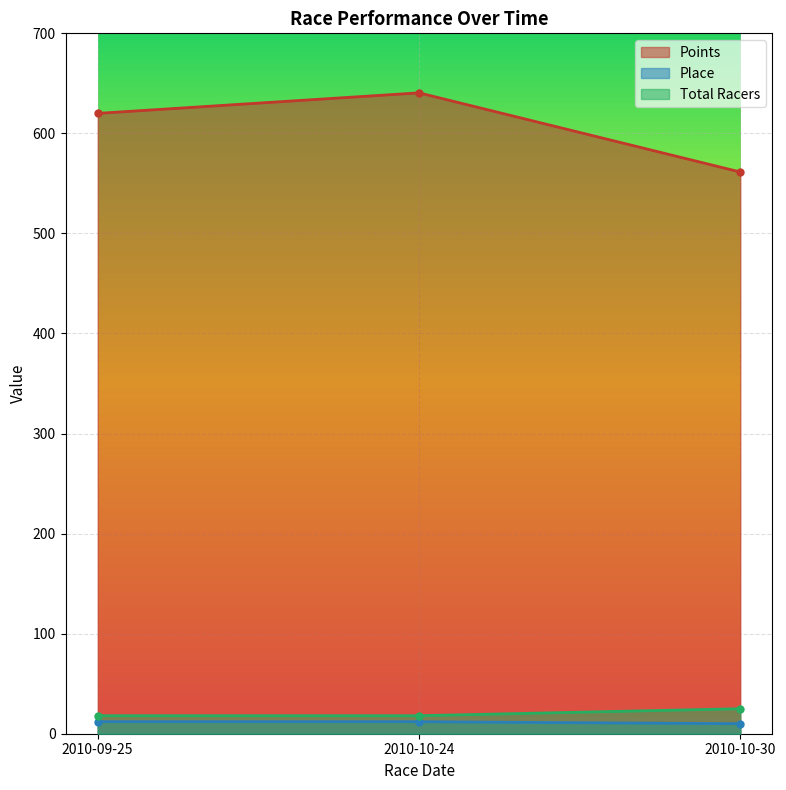

Rank the series by their maximum value, from highest to lowest.

Points, Total Racers, Place